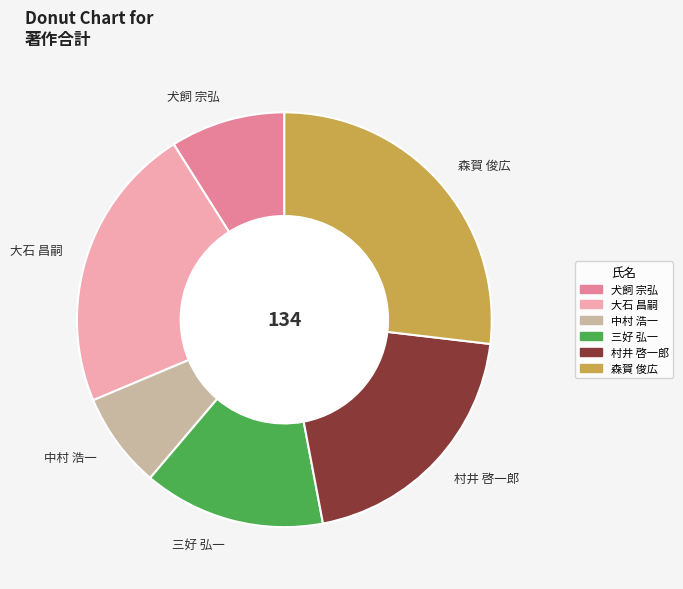

Is the sum of 中村 浩一 and 森賀 俊広 greater than half?

No